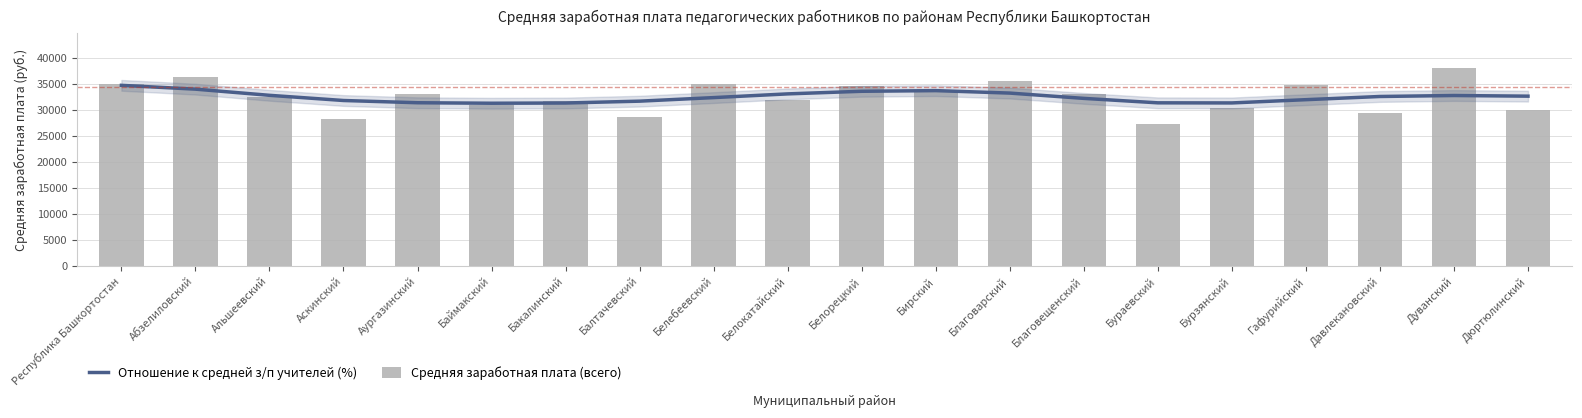

At how many categories does at least one series exceed 37748?

1